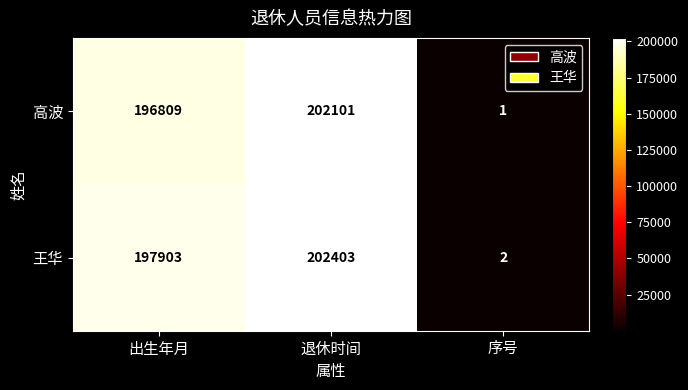

Which label corresponds to the largest value in the chart?

退休时间